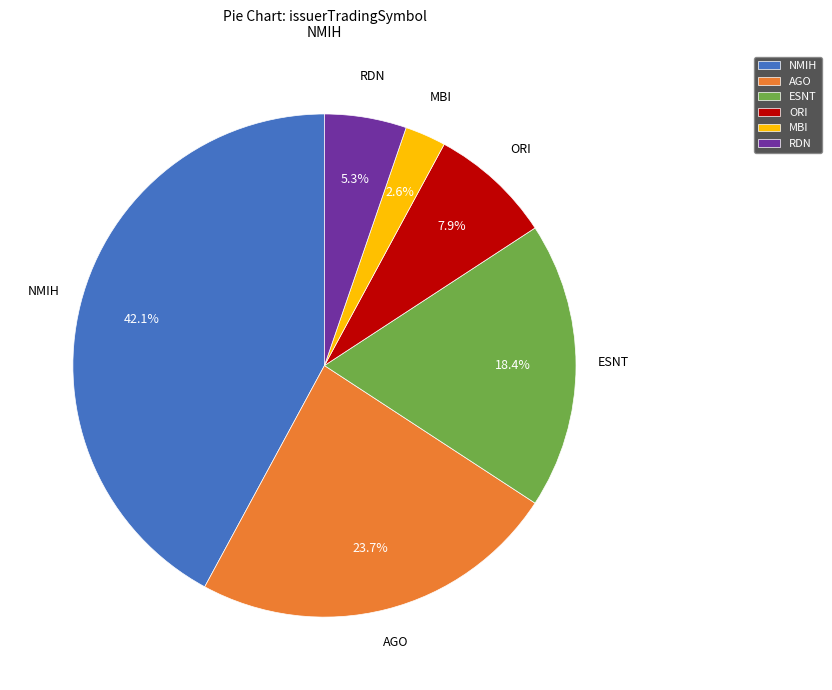

What percentage do RDN and ESNT together represent?

23.7%